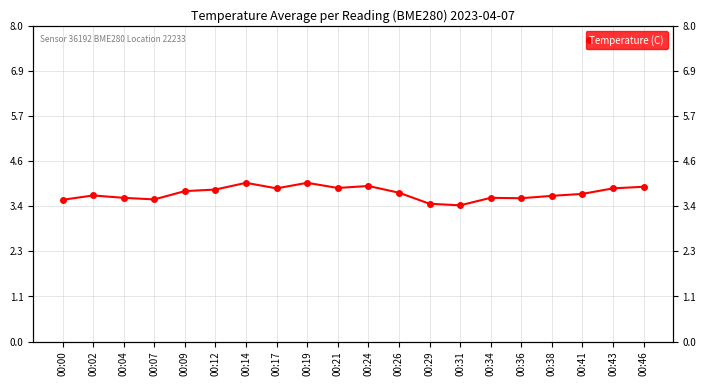

Does the chart have visible grid lines?

Yes